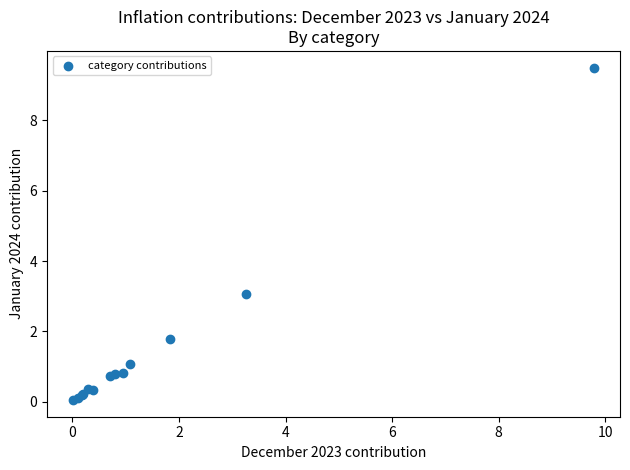

What Y value in the scatter plot is closest to 4?

3.1